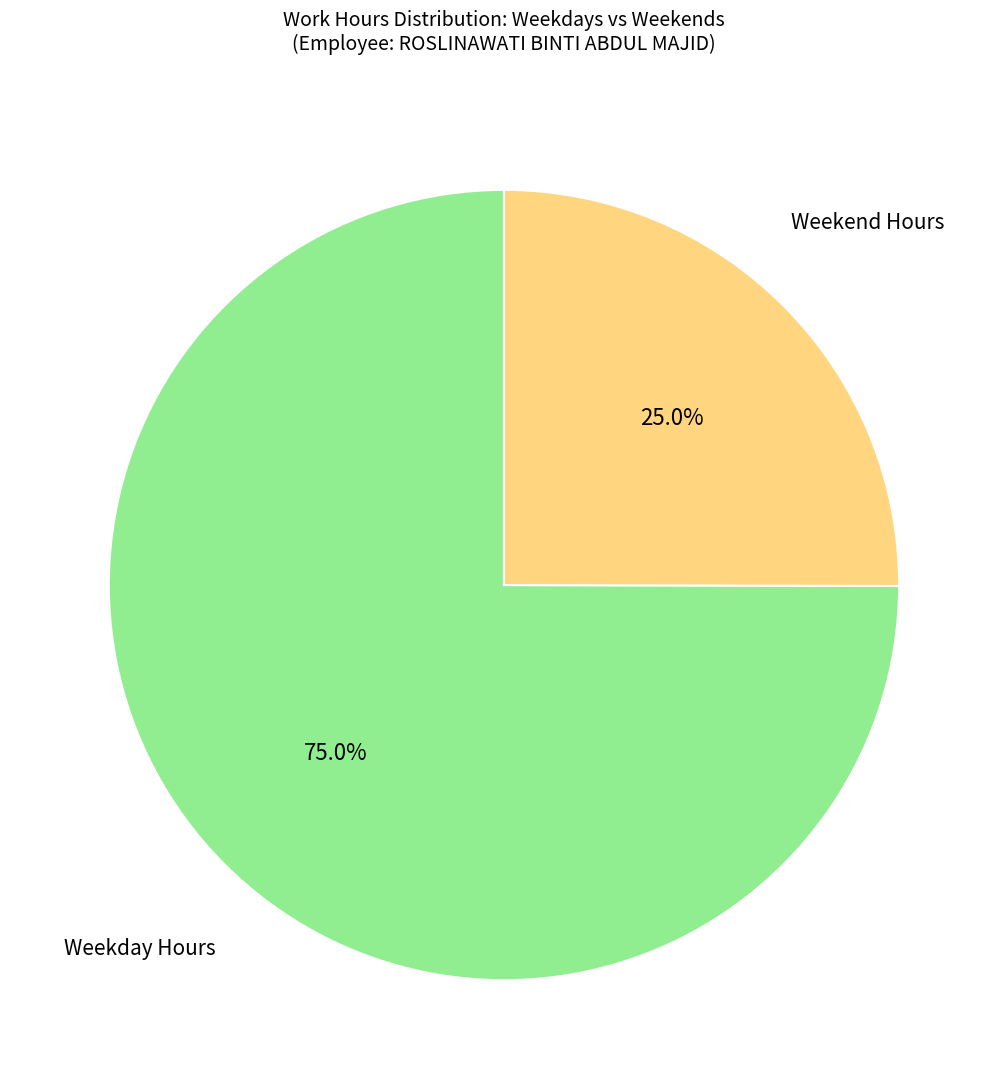

Is there any slice that represents more than half of the pie?

Yes